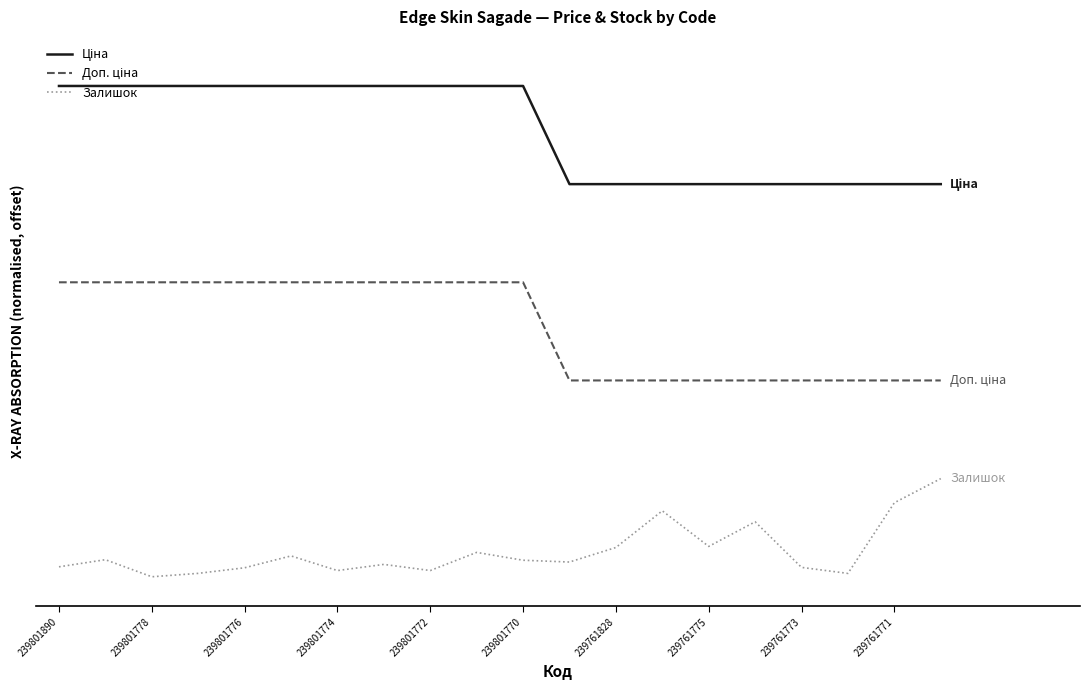

Does the chart display data point markers on the line(s)?

No